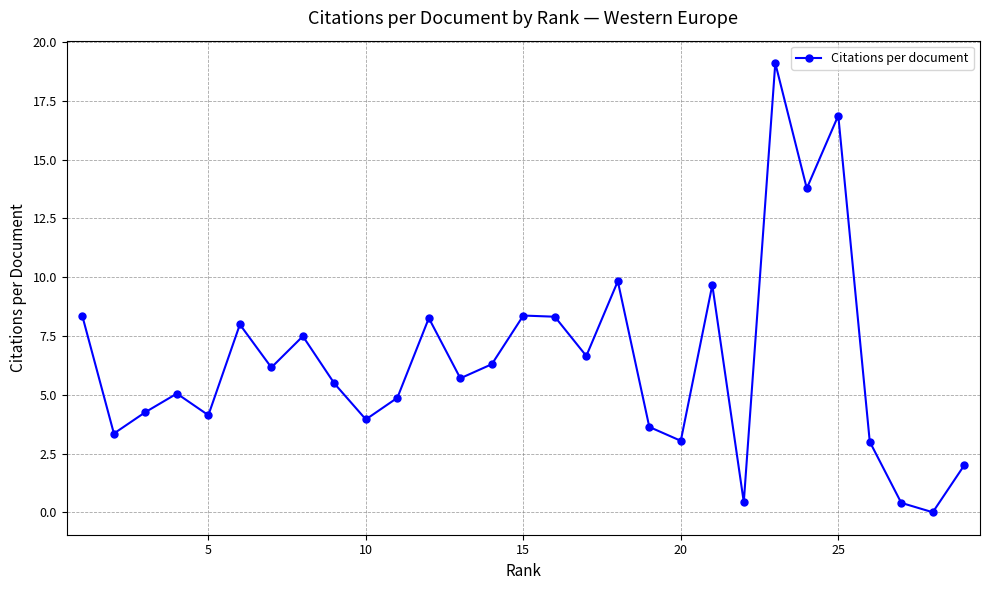

What is the maximum value shown in the chart?

19.1